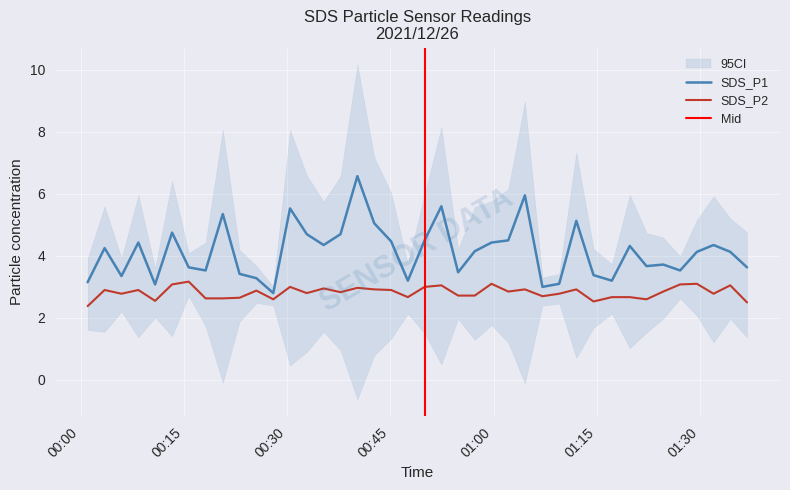

The SDS_P2 series shows 4.3 at 2021/12/26 00:05:57. True or false?

False